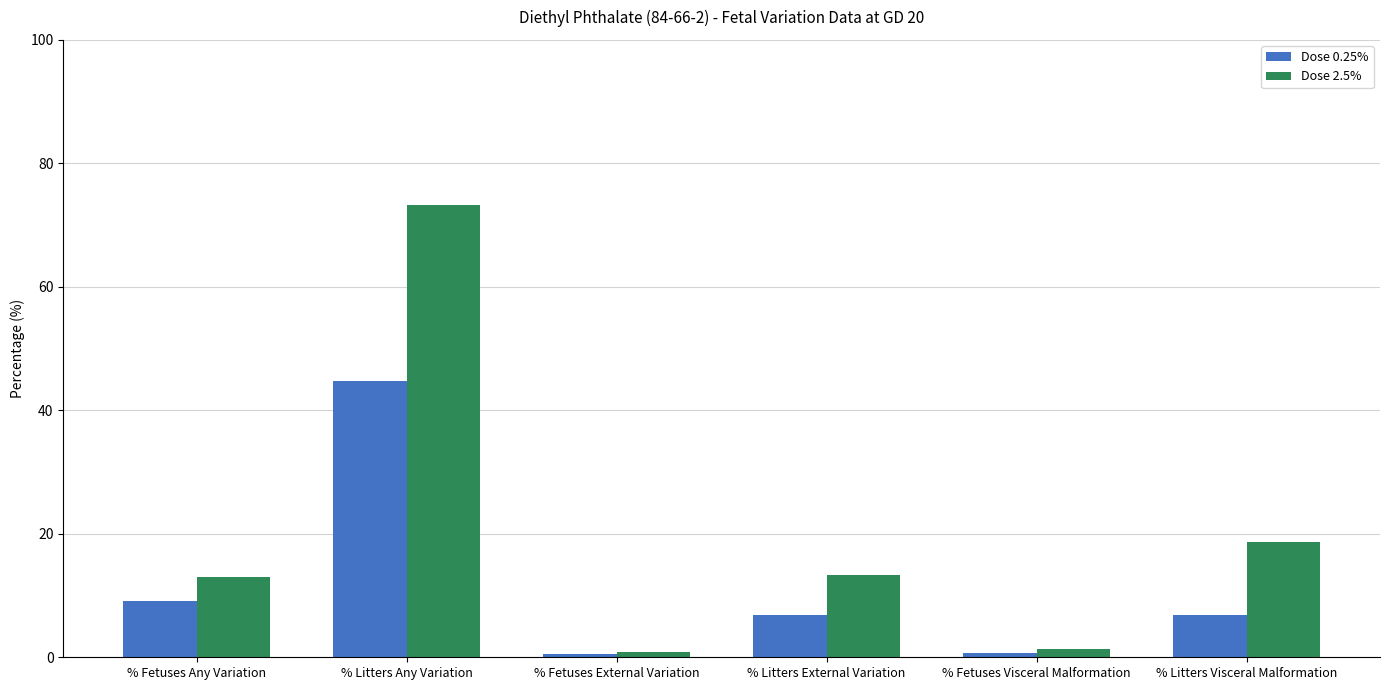

How many bars are there in total?

12